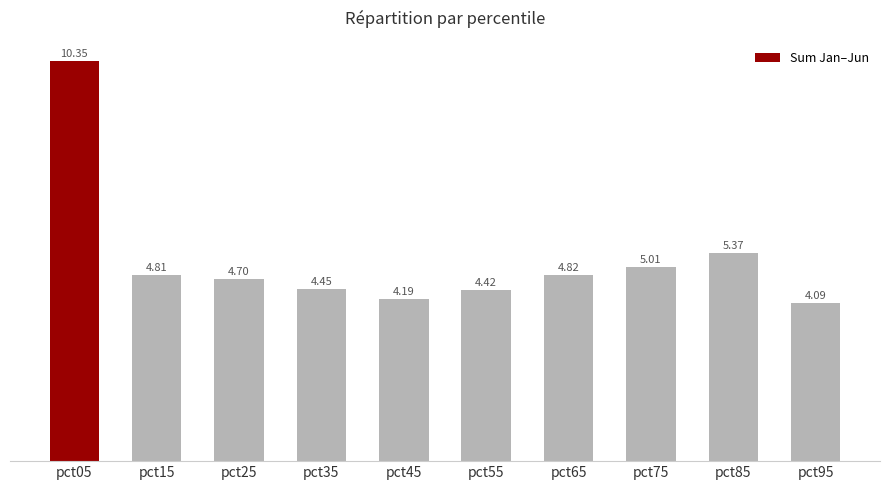

How many bars are there in total?

10